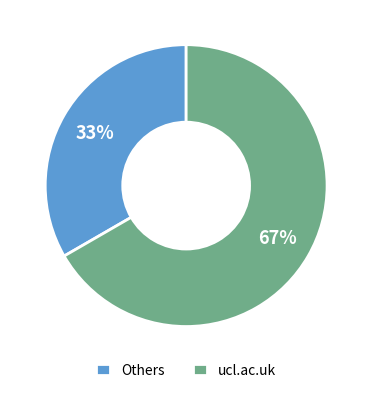

Is there any slice that represents more than half of the pie?

Yes